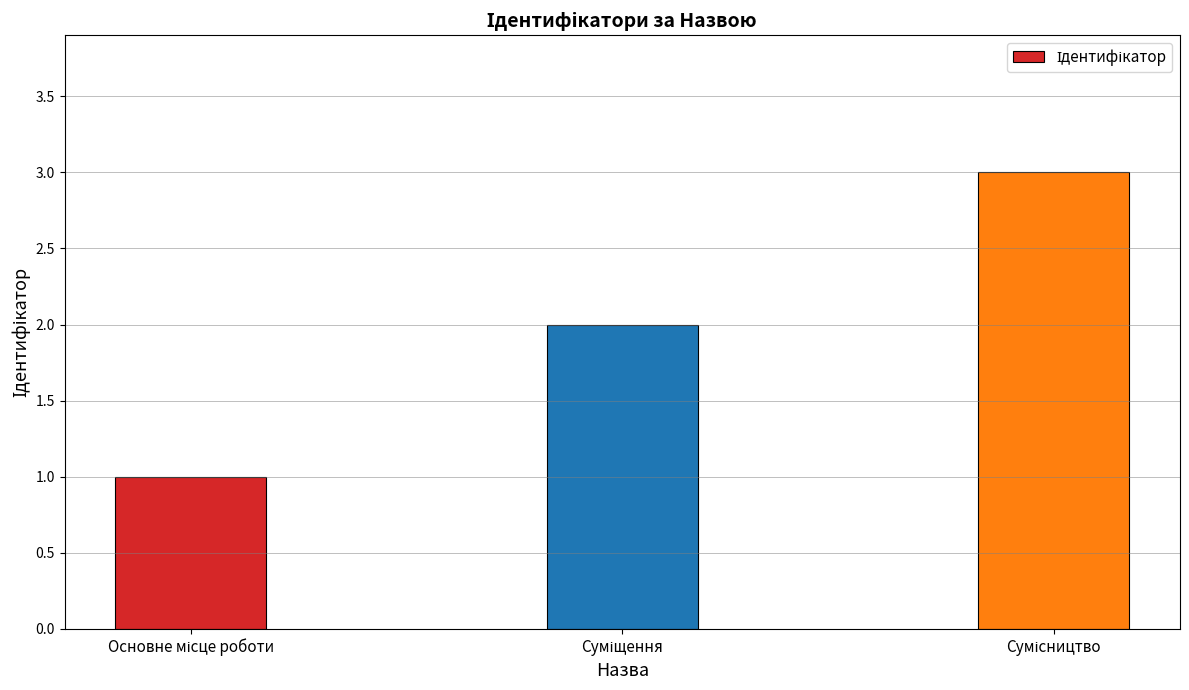

What is the sum of all values?

6